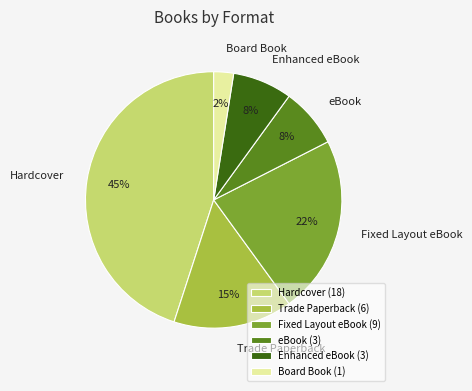

To the nearest percent, what portion does Enhanced eBook represent?

8%